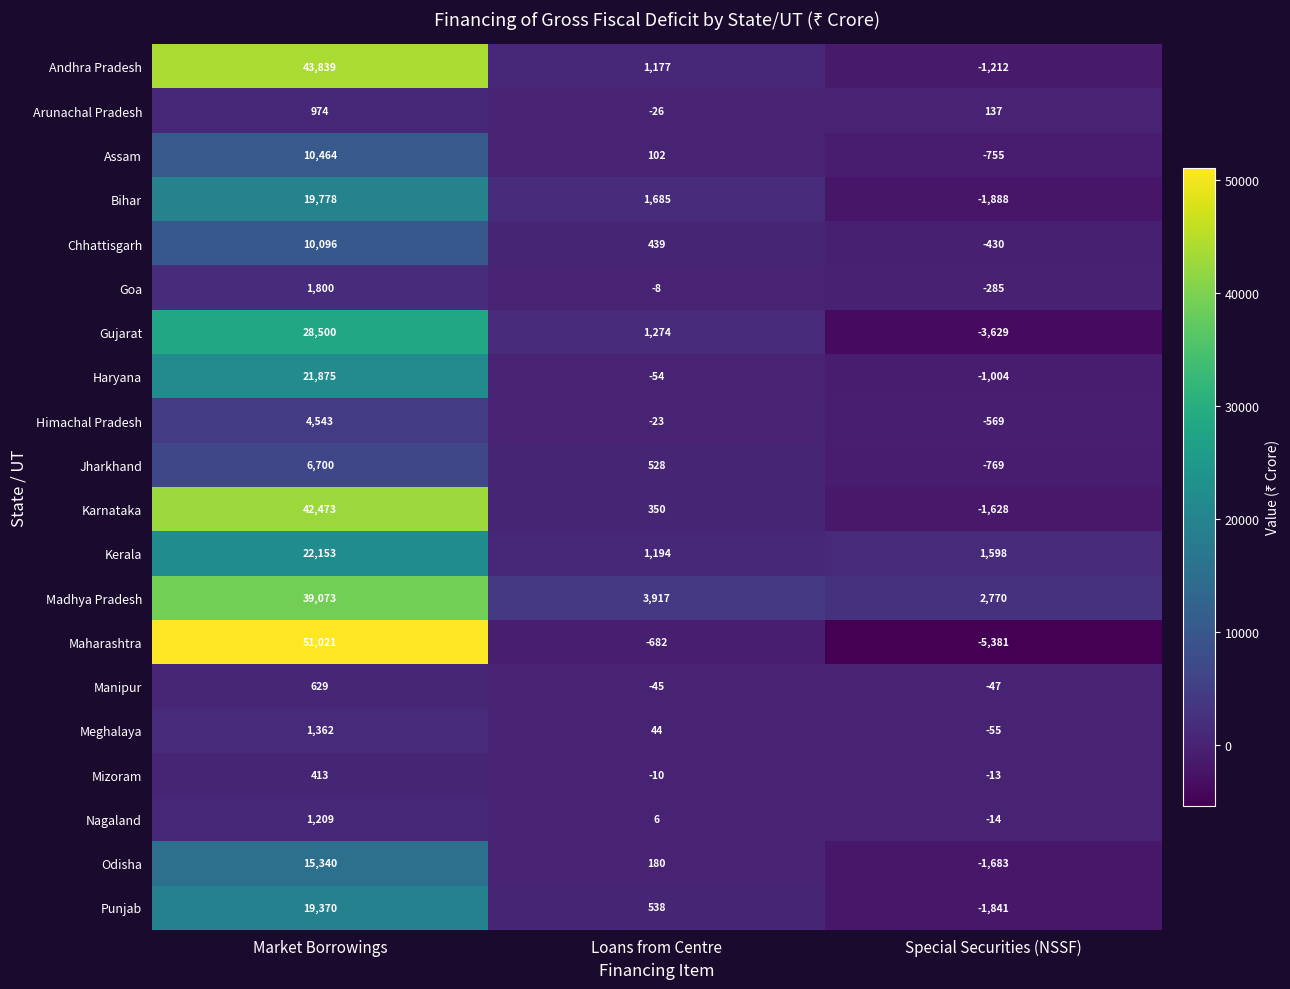

The value of Himachal Pradesh at Special Securities (NSSF) is -978. True or false?

False